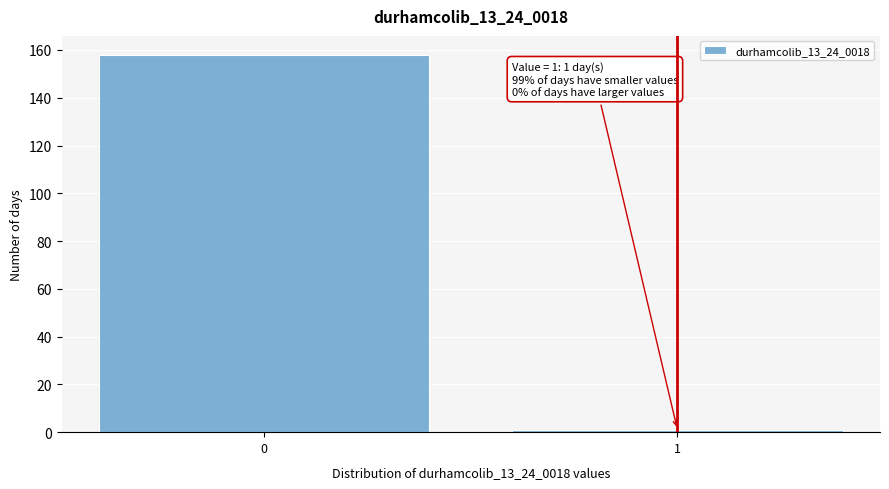

Reading left to right, what are all the values shown in this chart?

0=158	1=1